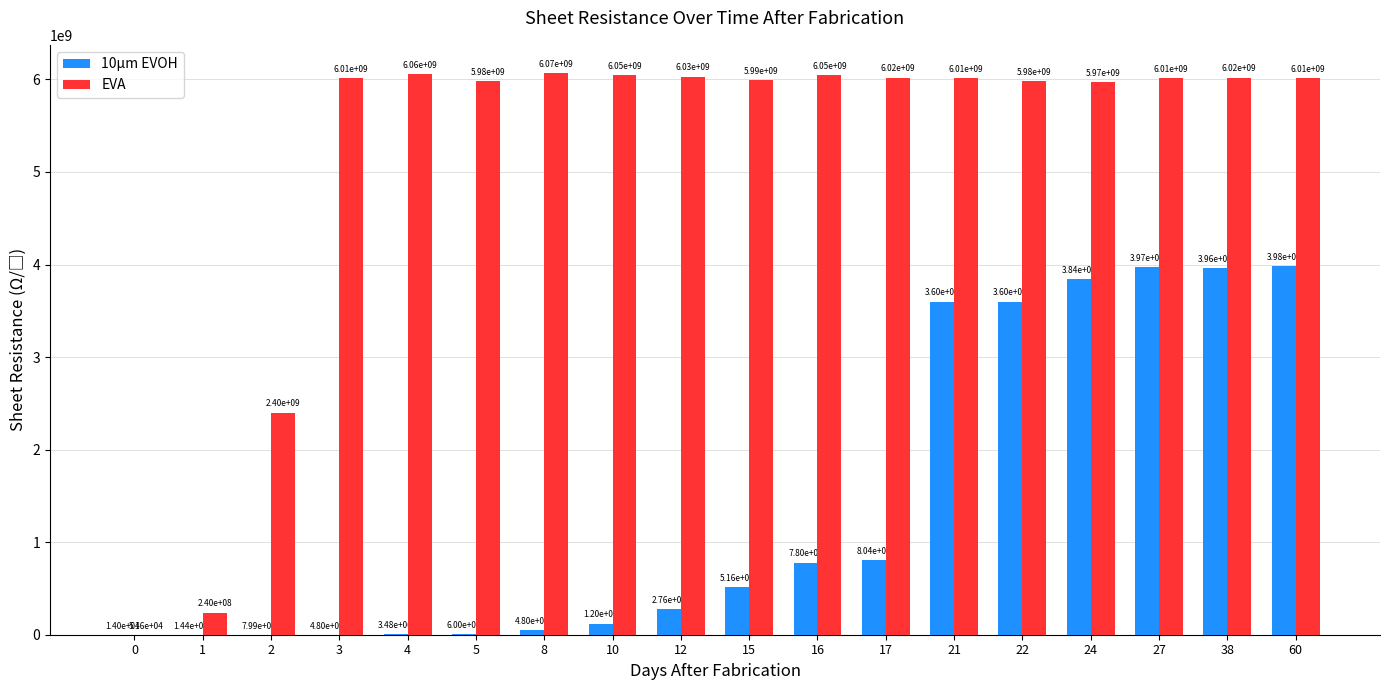

What is the sum of all EVA values?

92901051600